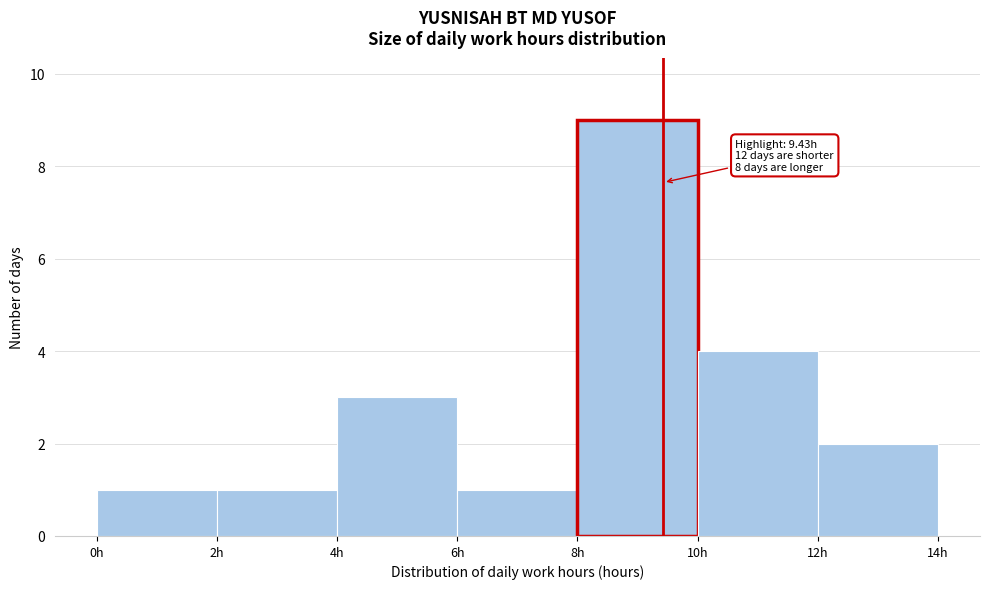

Over which range of the x-axis is the bar tallest?

8 to 10